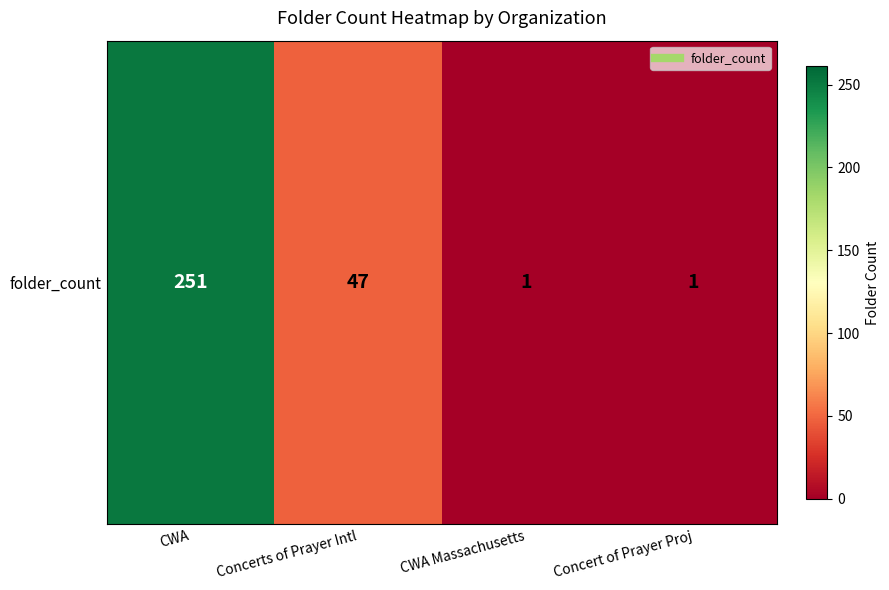

The value at CWA is 382. True or false?

False